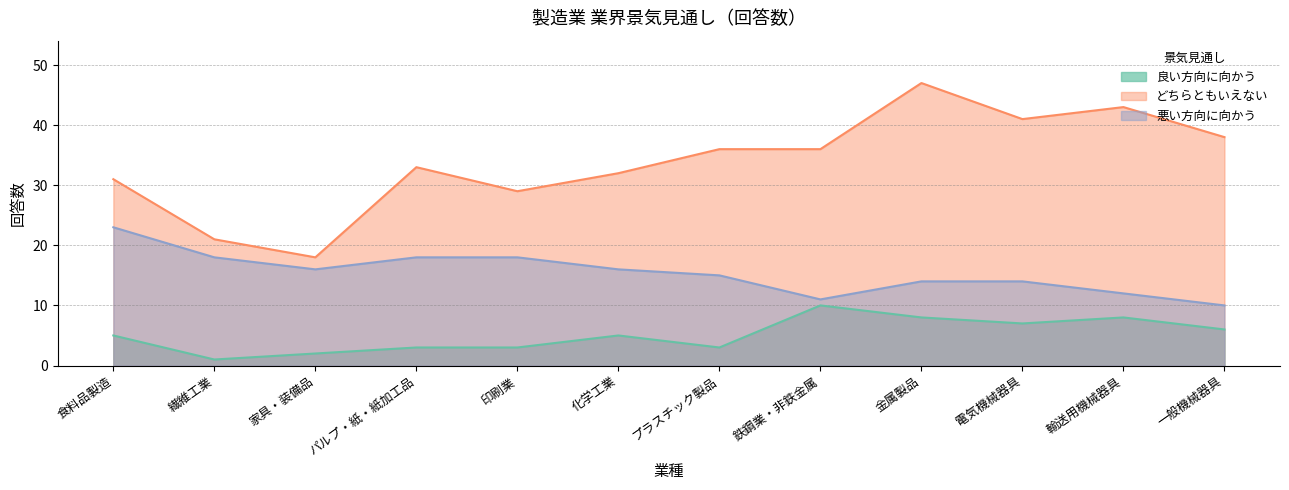

True or false: 良い方向に向かう and どちらともいえない intersect in this chart.

False